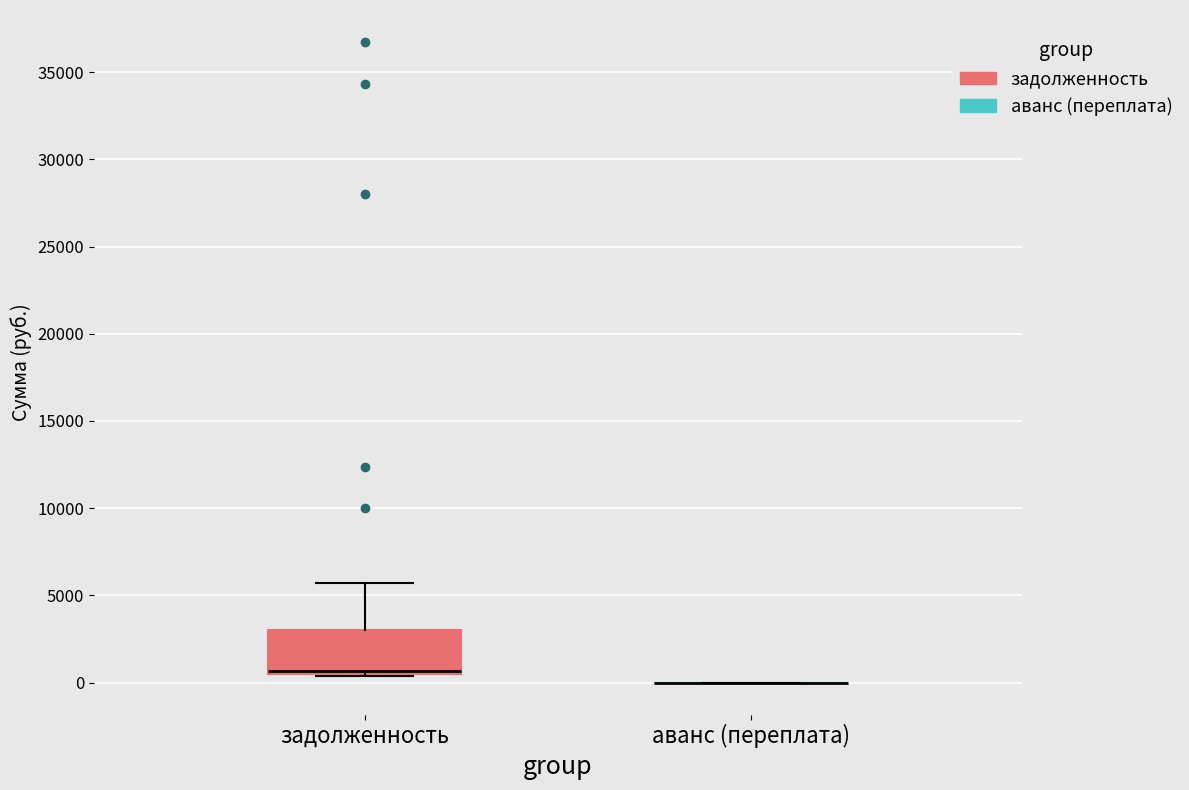

Reading left to right, transcribe this box plot: for each box, give where its median line is, the range the box spans, and where its two whiskers end, as read against the y-axis. The values are not printed on the chart, so give them approximately, as read against the axis.

задолженность: median 500 (just above the box's lower edge), box 500 to 3000, whiskers 500 to 5500
аванс (переплата): box collapsed to a line at 0, whiskers 0 to 0